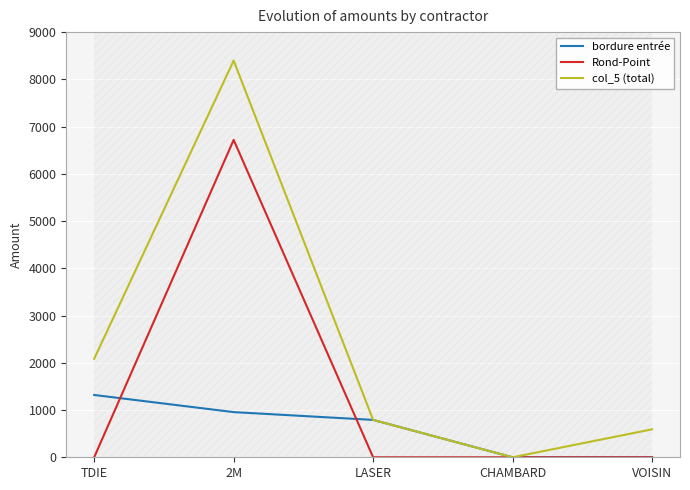

Reading left to right, extract all data points from this chart.

bordure entrée: TDIE=1319.0	2M=956.0	LASER=791.2	CHAMBARD=0.0	VOISIN=0.0
Rond-Point: TDIE=0.0	2M=6718.0	LASER=0.0	CHAMBARD=0.0	VOISIN=0.0
col_5 (total): TDIE=2085.0	2M=8397.0	LASER=791.2	CHAMBARD=0.0	VOISIN=592.0